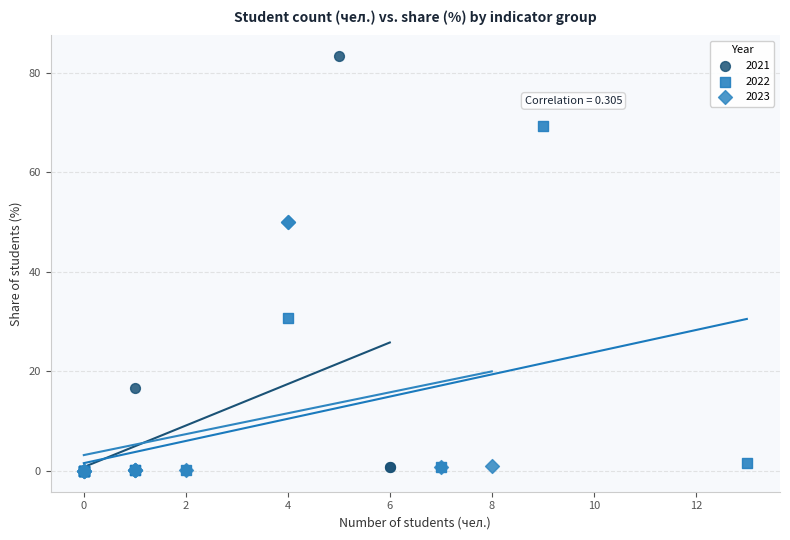

Which series has the largest Y range (max minus min)?

2021